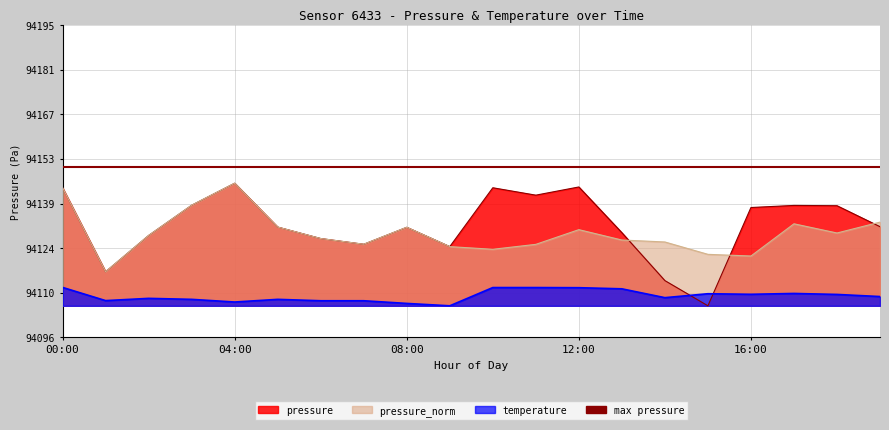

How many lines are shown in the chart?

3